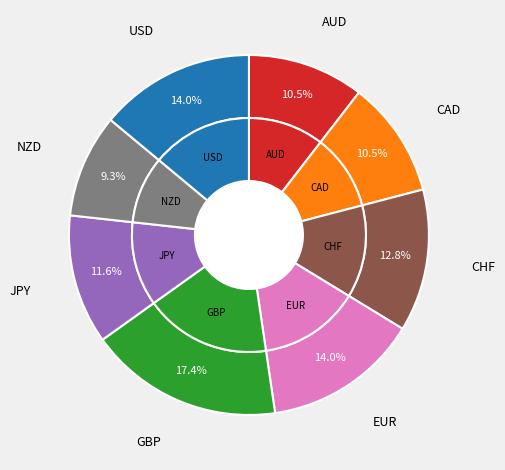

To the nearest percent, what portion does AUD represent?

10%